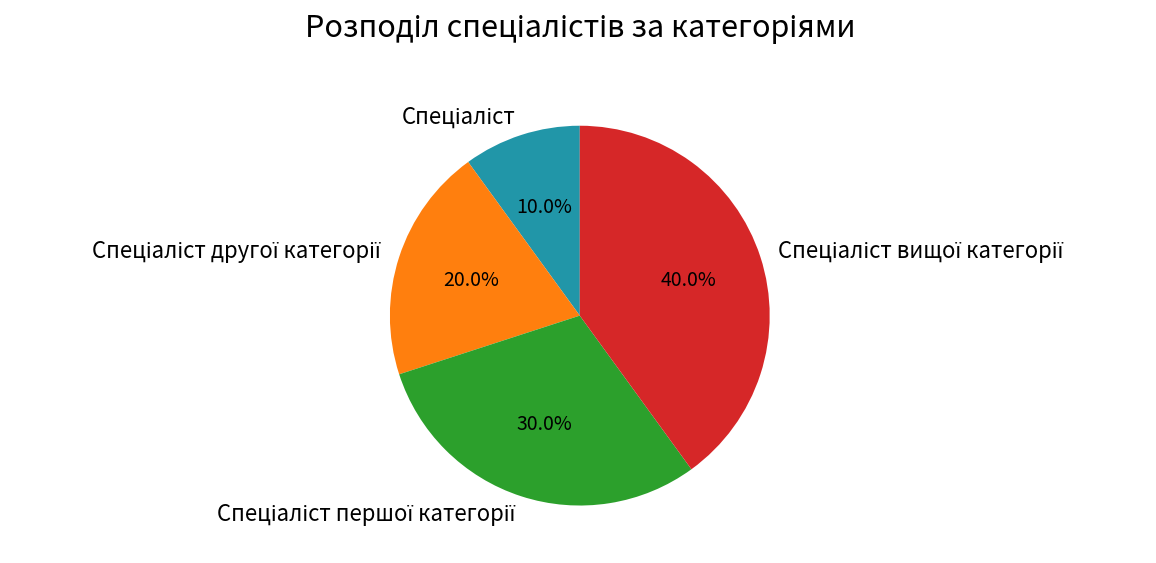

Does any single category account for the majority?

No